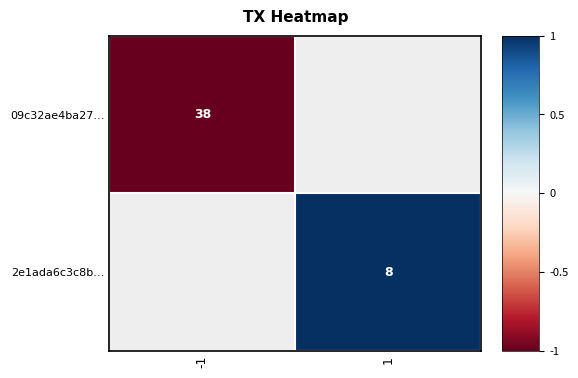

Which category has the lowest value across all series?

-1